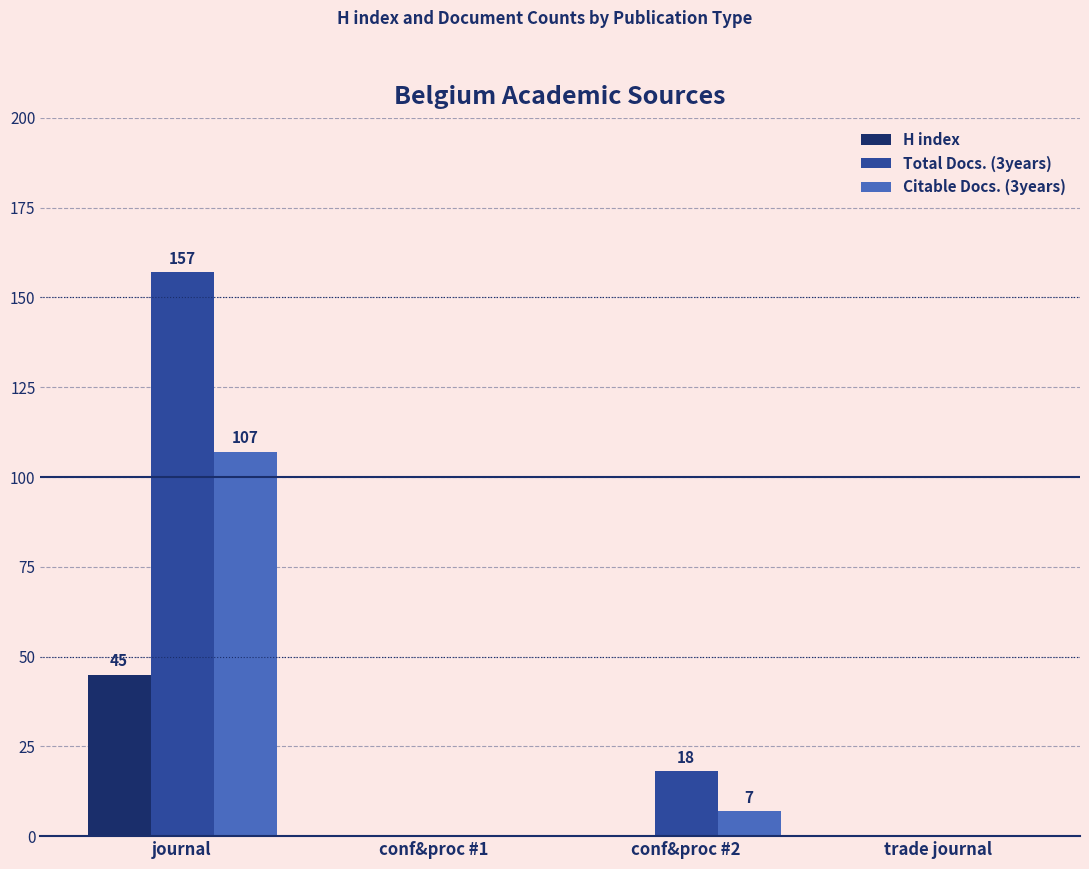

Is it true that Citable Docs. (3years) equals 148 at journal?

False